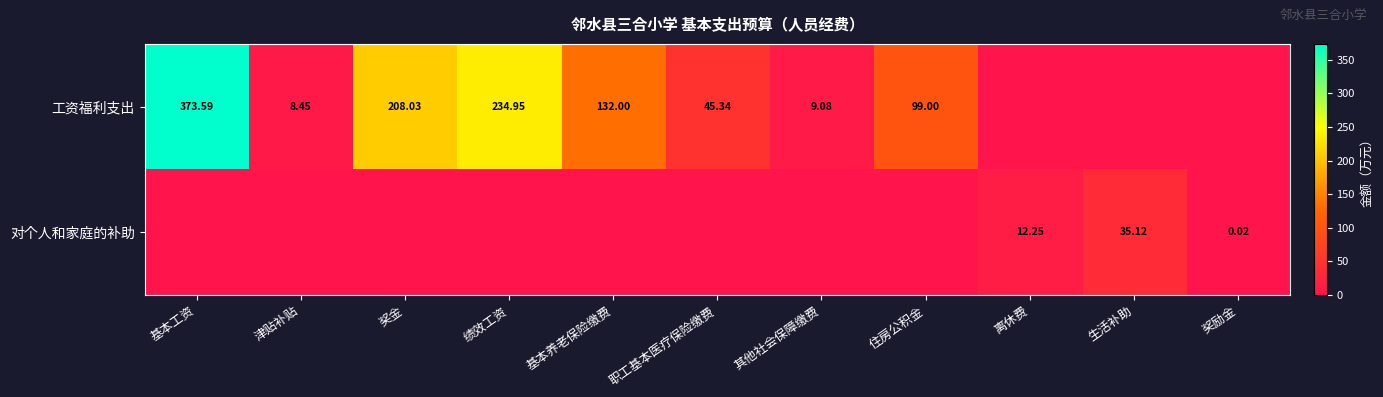

Is the value of 工资福利支出 at 奖金 greater than the value of 对个人和家庭的补助 at 离休费?

Yes